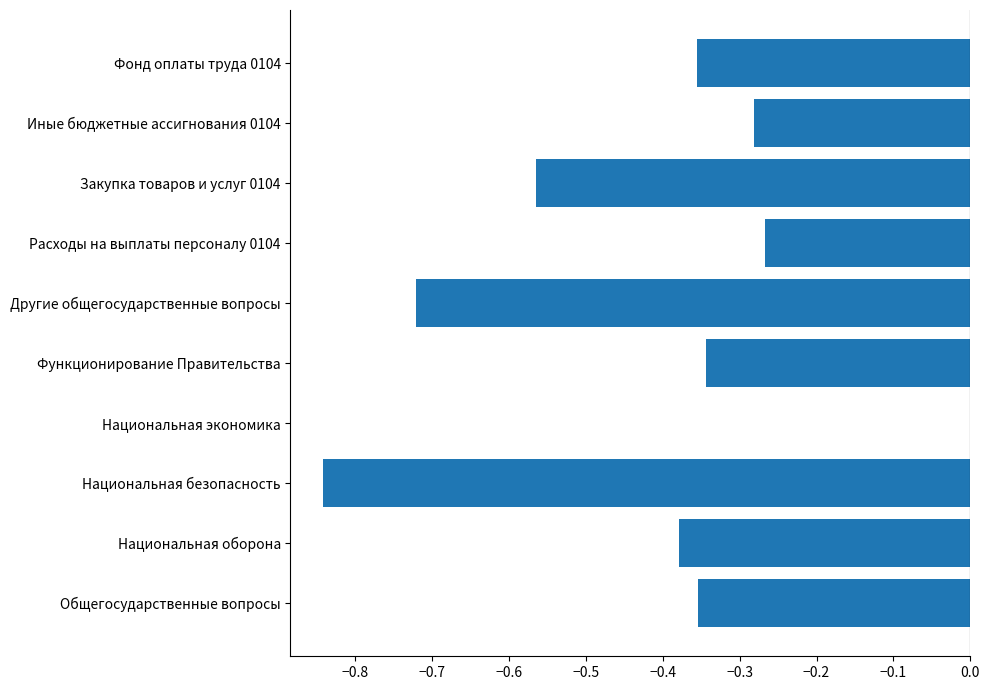

Count the number of categories in the chart.

10